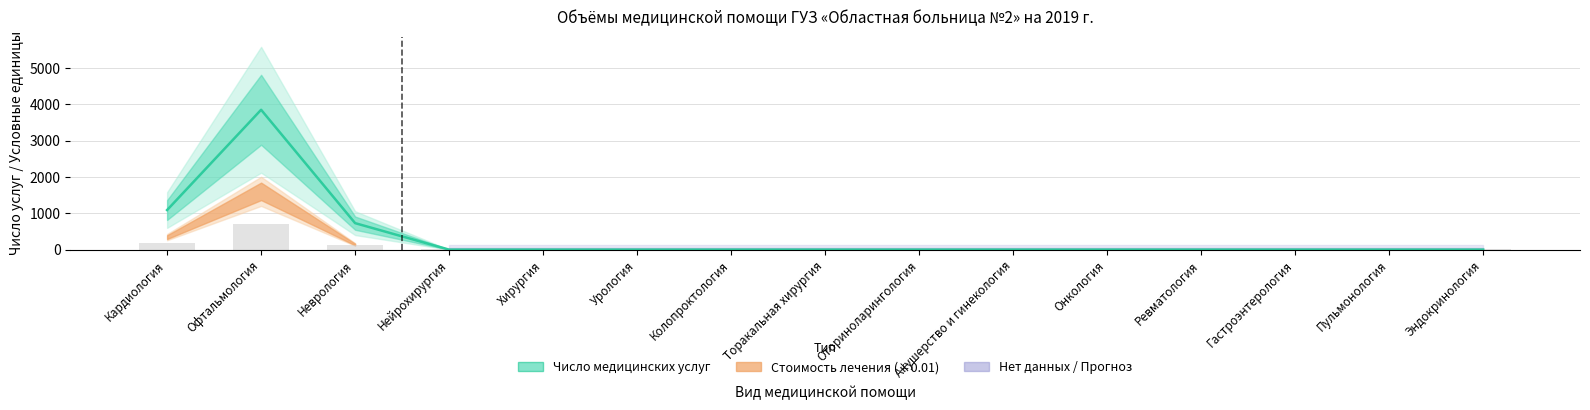

Which label corresponds to the largest value in the chart?

Офтальмология